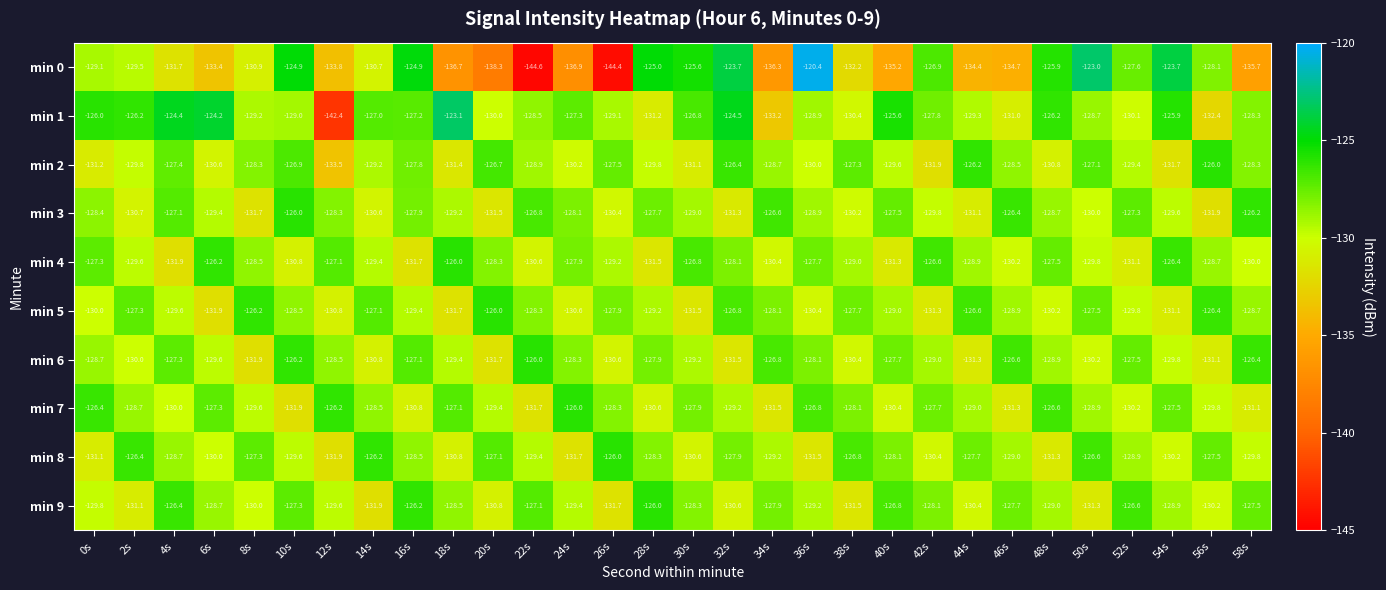

What is the minimum value shown in the chart?

-144.6